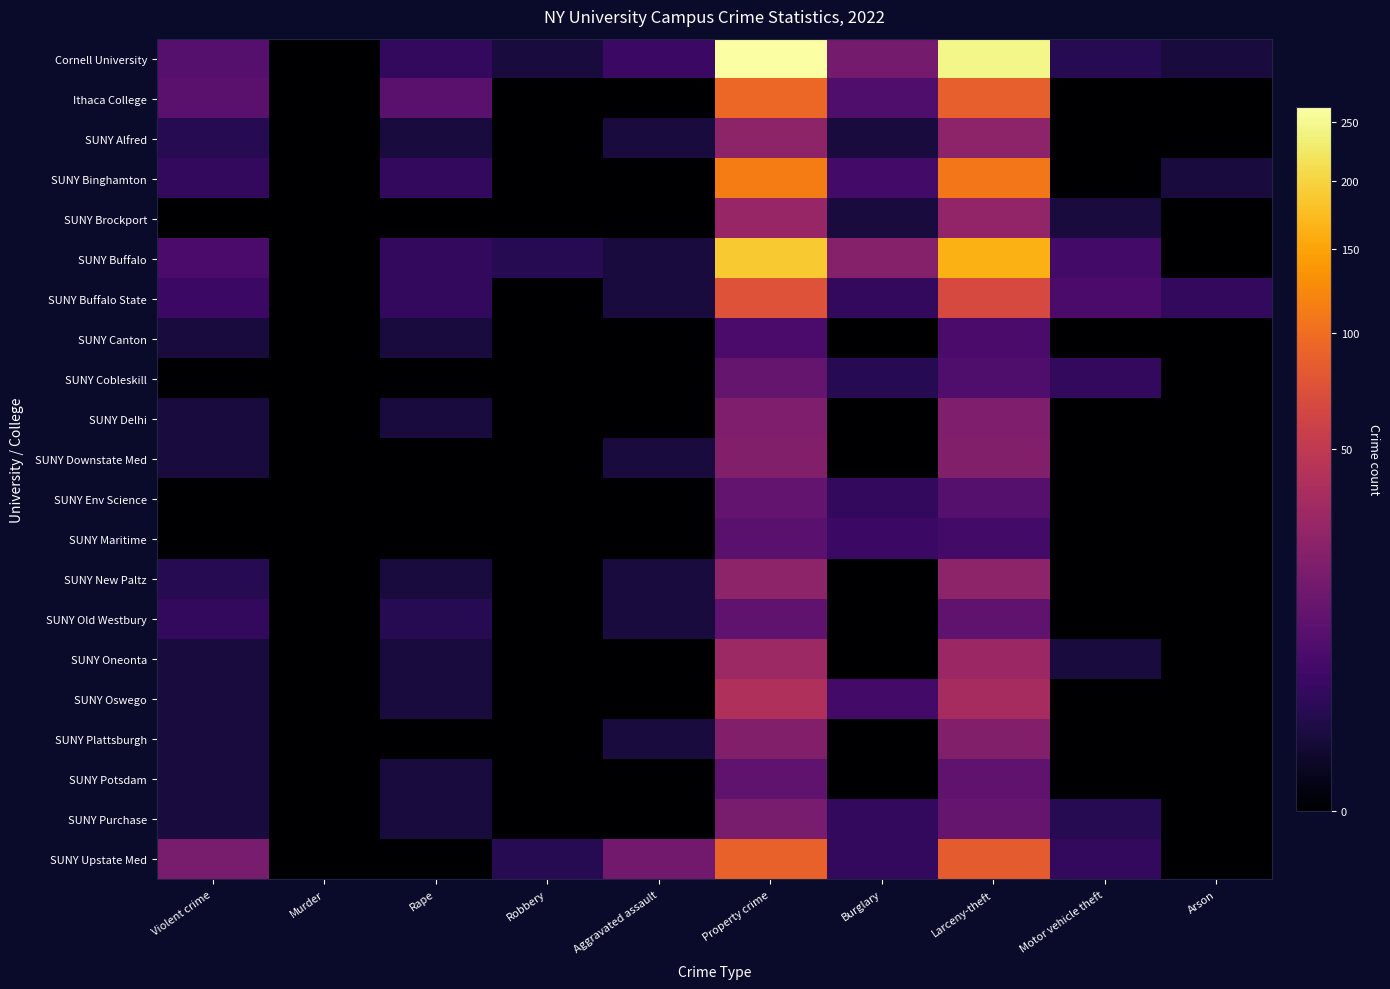

What is the spread (max minus min) of values at Aggravated assault?

15